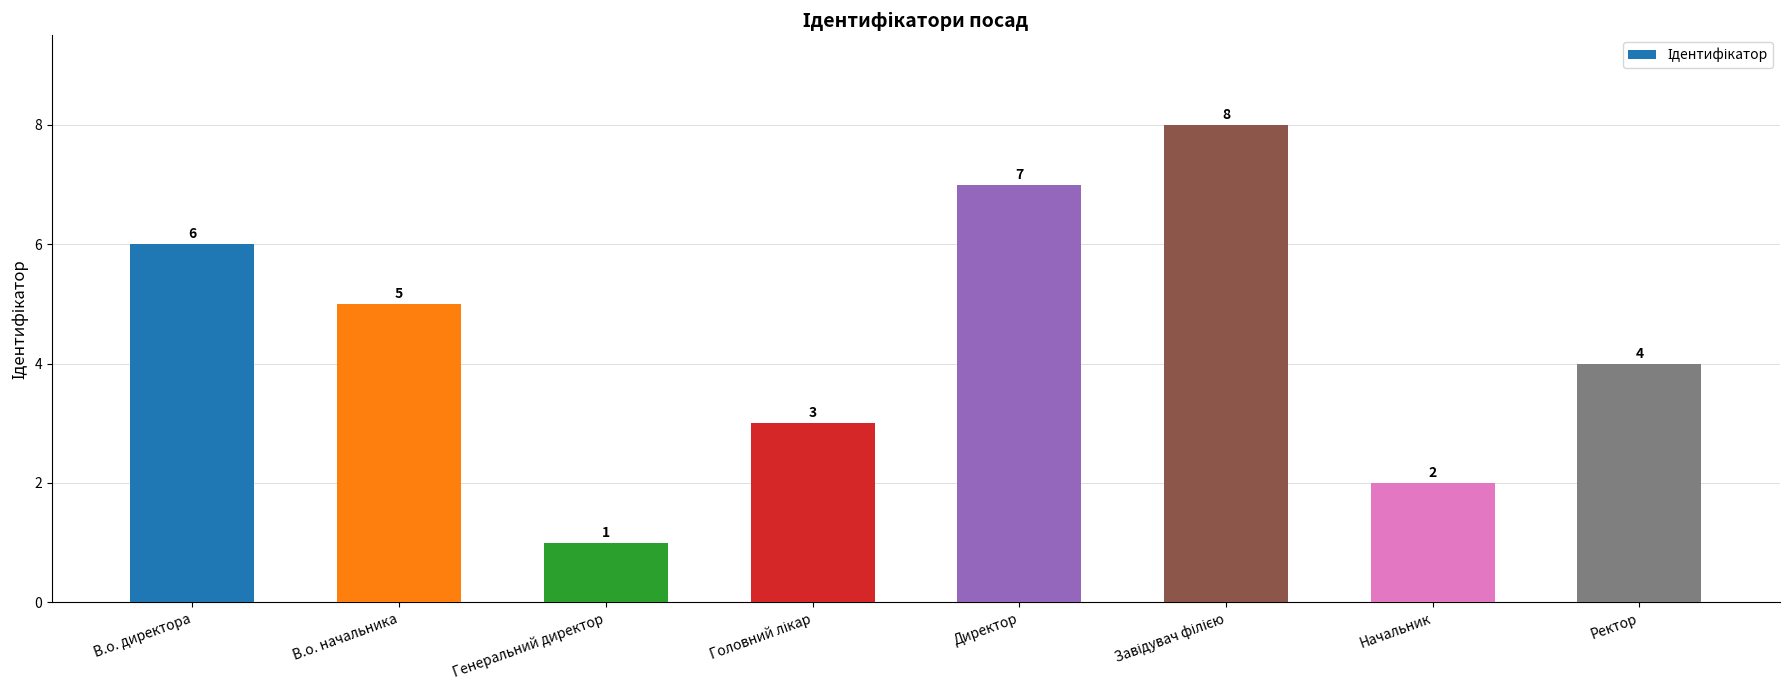

What is the difference between the maximum and minimum values?

7